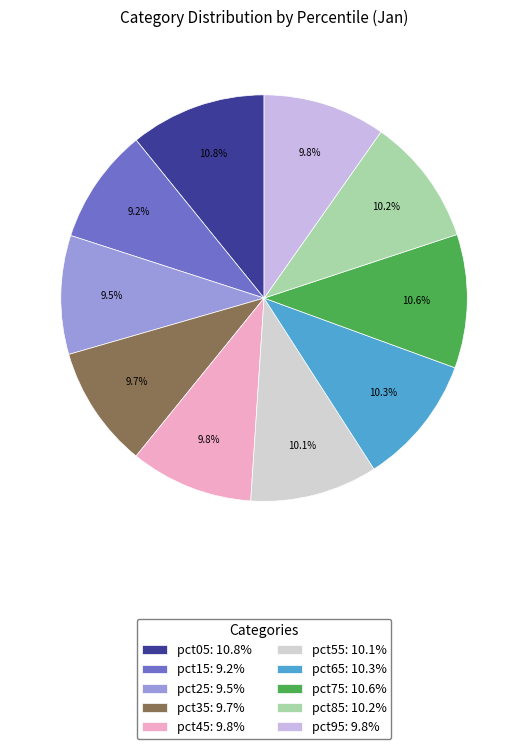

The pct15 slice represents 9% of the pie. True or false?

True